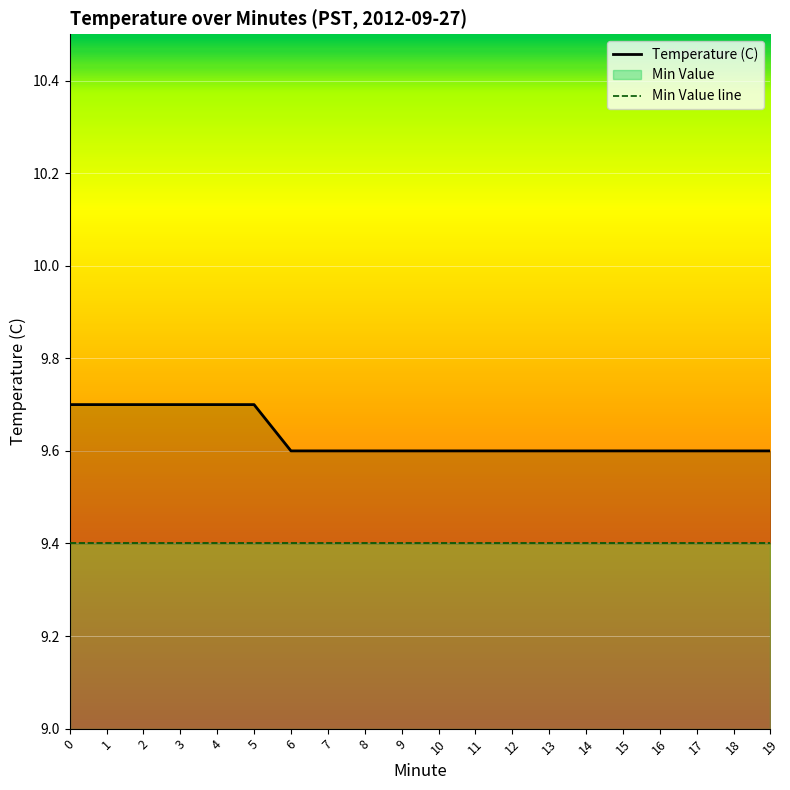

Which series has the largest total across all categories?

Temperature (C)